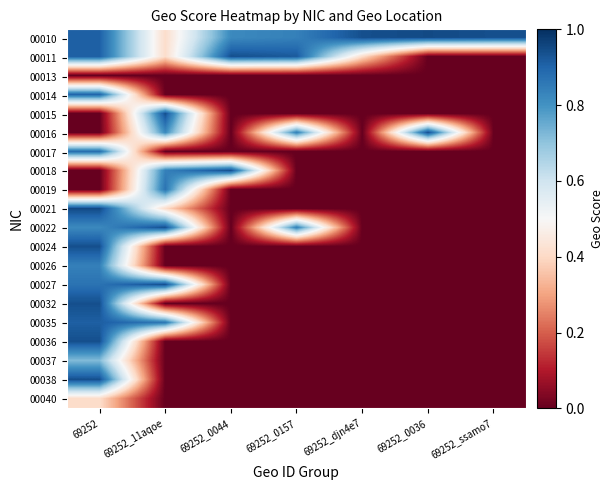

Reading right to left, list all the values displayed in this chart.

00010: 69252_ssamo7=0.9	69252_0036=0.9	69252_djn4e7=0.9	69252_0157=0.8	69252_0044=0.8	69252_11aqoe=0.4	69252=0.9
00011: 69252_ssamo7=0.0	69252_0036=0.0	69252_djn4e7=0.4	69252_0157=0.9	69252_0044=0.9	69252_11aqoe=0.4	69252=0.9
00013: 69252_ssamo7=0.0	69252_0036=0.0	69252_djn4e7=0.0	69252_0157=0.0	69252_0044=0.0	69252_11aqoe=0.0	69252=0.0
00014: 69252_ssamo7=0.0	69252_0036=0.0	69252_djn4e7=0.0	69252_0157=0.0	69252_0044=0.0	69252_11aqoe=0.0	69252=0.9
00015: 69252_ssamo7=0.0	69252_0036=0.0	69252_djn4e7=0.0	69252_0157=0.0	69252_0044=0.0	69252_11aqoe=0.9	69252=0.0
00016: 69252_ssamo7=0.0	69252_0036=0.9	69252_djn4e7=0.0	69252_0157=0.8	69252_0044=0.0	69252_11aqoe=0.8	69252=0.0
00017: 69252_ssamo7=0.0	69252_0036=0.0	69252_djn4e7=0.0	69252_0157=0.0	69252_0044=0.0	69252_11aqoe=0.0	69252=0.9
00018: 69252_ssamo7=0.0	69252_0036=0.0	69252_djn4e7=0.0	69252_0157=0.0	69252_0044=0.9	69252_11aqoe=0.8	69252=0.0
00019: 69252_ssamo7=0.0	69252_0036=0.0	69252_djn4e7=0.0	69252_0157=0.0	69252_0044=0.0	69252_11aqoe=0.9	69252=0.0
00021: 69252_ssamo7=0.0	69252_0036=0.0	69252_djn4e7=0.0	69252_0157=0.0	69252_0044=0.0	69252_11aqoe=0.4	69252=0.9
00022: 69252_ssamo7=0.0	69252_0036=0.0	69252_djn4e7=0.0	69252_0157=0.8	69252_0044=0.0	69252_11aqoe=0.9	69252=0.8
00024: 69252_ssamo7=0.0	69252_0036=0.0	69252_djn4e7=0.0	69252_0157=0.0	69252_0044=0.0	69252_11aqoe=0.0	69252=0.9
00026: 69252_ssamo7=0.0	69252_0036=0.0	69252_djn4e7=0.0	69252_0157=0.0	69252_0044=0.0	69252_11aqoe=0.0	69252=0.8
00027: 69252_ssamo7=0.0	69252_0036=0.0	69252_djn4e7=0.0	69252_0157=0.0	69252_0044=0.0	69252_11aqoe=0.9	69252=0.9
00032: 69252_ssamo7=0.0	69252_0036=0.0	69252_djn4e7=0.0	69252_0157=0.0	69252_0044=0.0	69252_11aqoe=0.0	69252=0.9
00035: 69252_ssamo7=0.0	69252_0036=0.0	69252_djn4e7=0.0	69252_0157=0.0	69252_0044=0.0	69252_11aqoe=0.9	69252=0.9
00036: 69252_ssamo7=0.0	69252_0036=0.0	69252_djn4e7=0.0	69252_0157=0.0	69252_0044=0.0	69252_11aqoe=0.0	69252=0.9
00037: 69252_ssamo7=0.0	69252_0036=0.0	69252_djn4e7=0.0	69252_0157=0.0	69252_0044=0.0	69252_11aqoe=0.0	69252=0.7
00038: 69252_ssamo7=0.0	69252_0036=0.0	69252_djn4e7=0.0	69252_0157=0.0	69252_0044=0.0	69252_11aqoe=0.0	69252=0.9
00040: 69252_ssamo7=0.0	69252_0036=0.0	69252_djn4e7=0.0	69252_0157=0.0	69252_0044=0.0	69252_11aqoe=0.0	69252=0.4